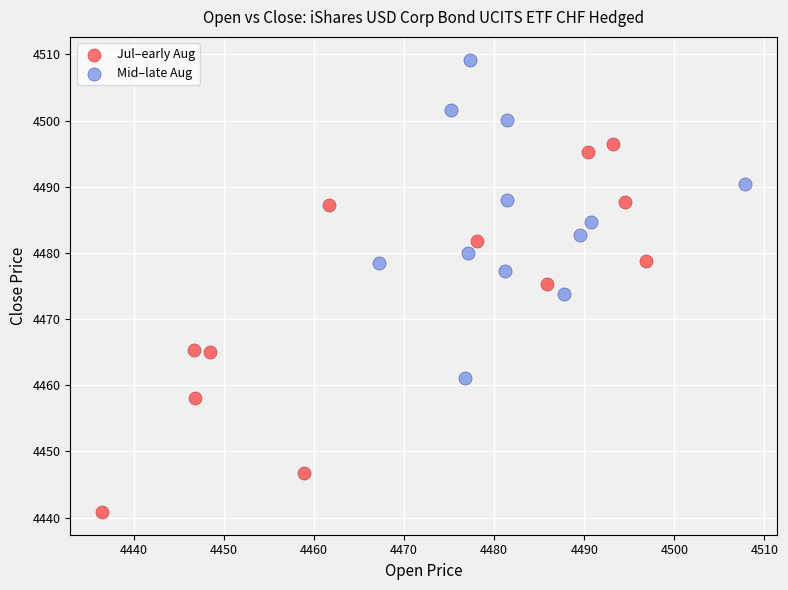

Which series has the largest Y range (max minus min)?

Jul–early Aug